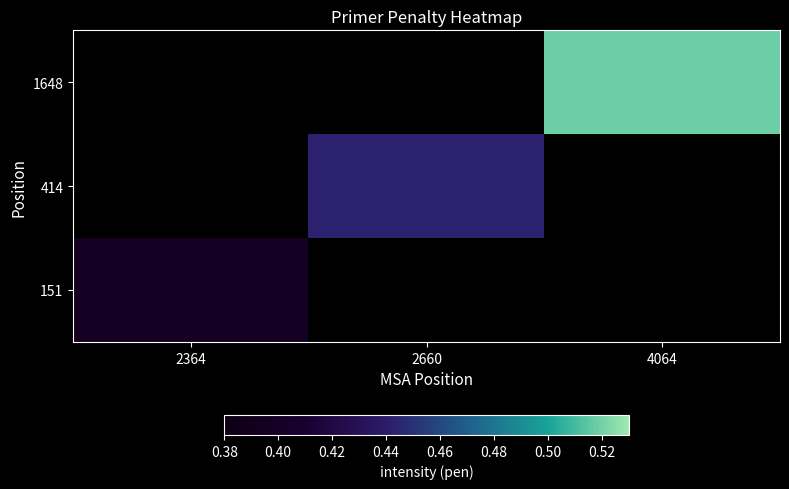

List the labels in order of 414 value, smallest first.

2364, 2660, 4064